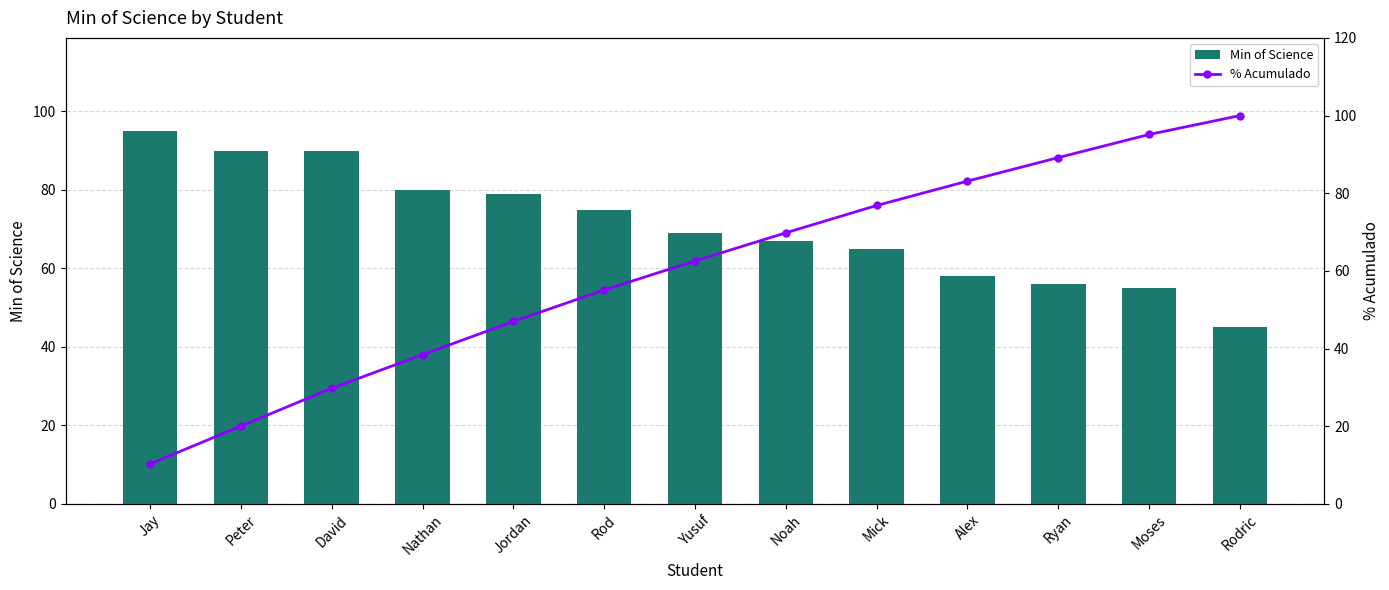

Does the chart contain any negative values?

No